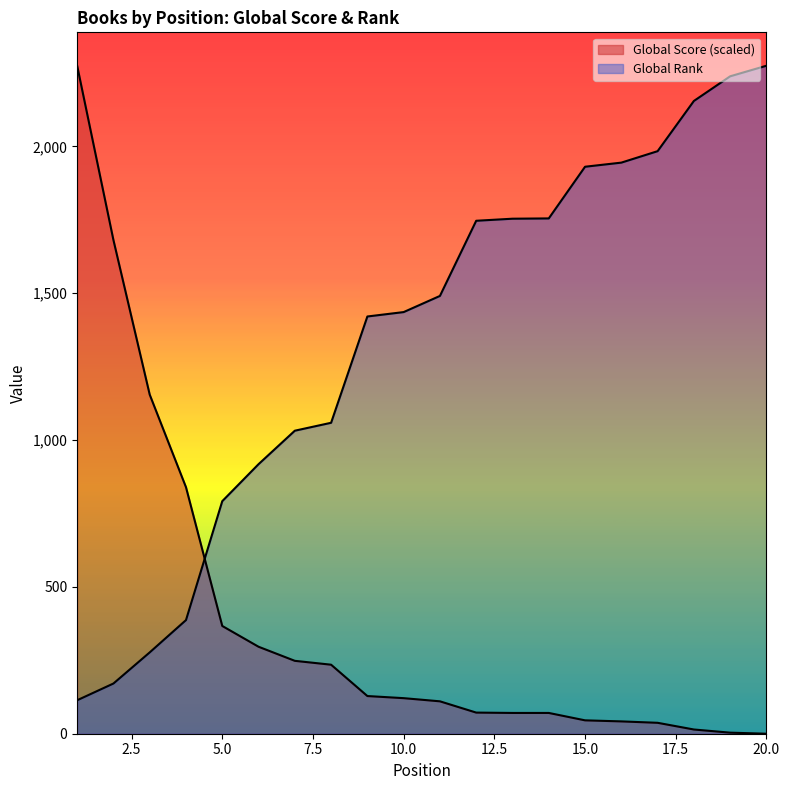

How many lines are shown in the chart?

2